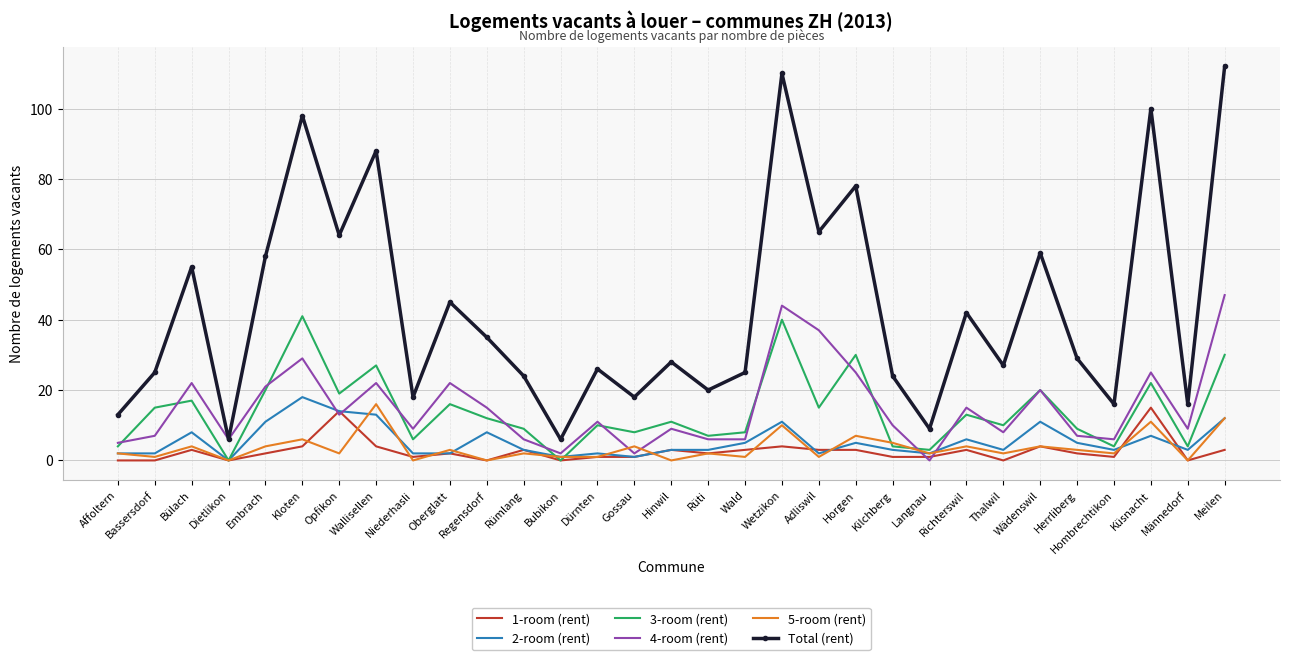

Which category has the highest value in the 1-room (rent) series?

Küsnacht